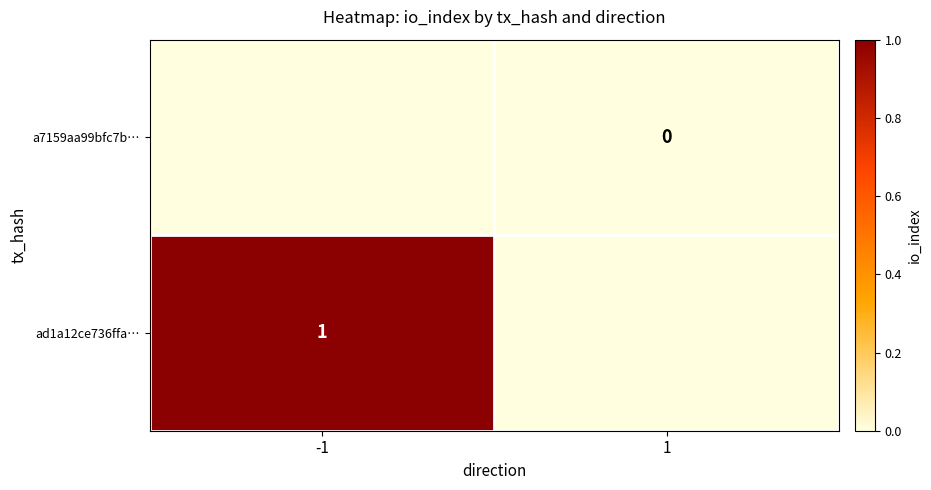

Is it true that ad1a12ce736ffa… equals 0 at -1?

False